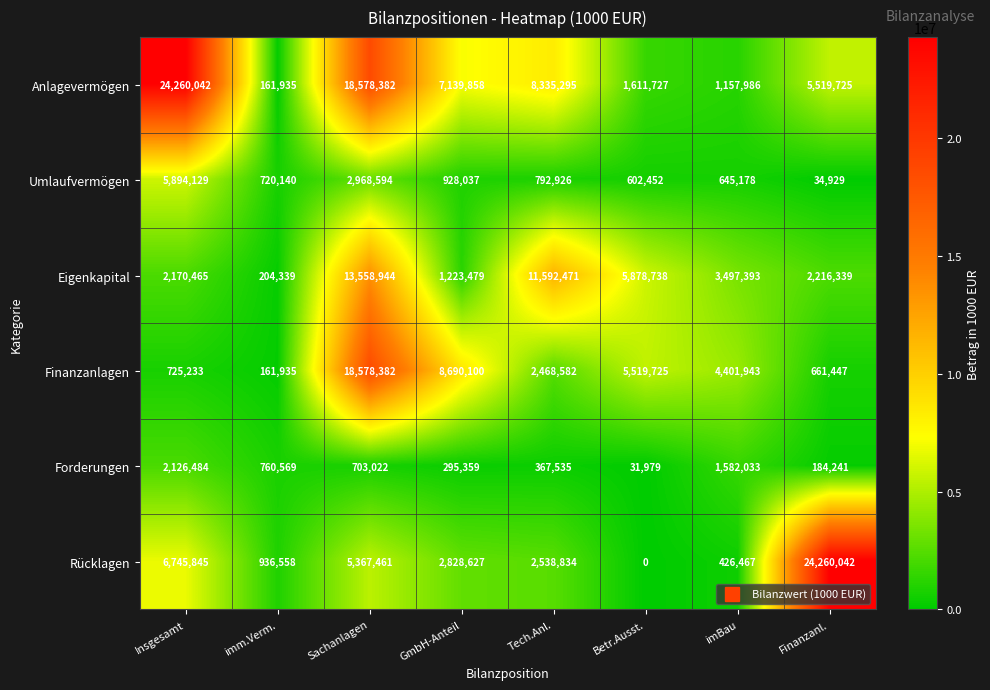

Between Tech.Anl. and Finanzanl., which series saw the biggest shift?

Rücklagen